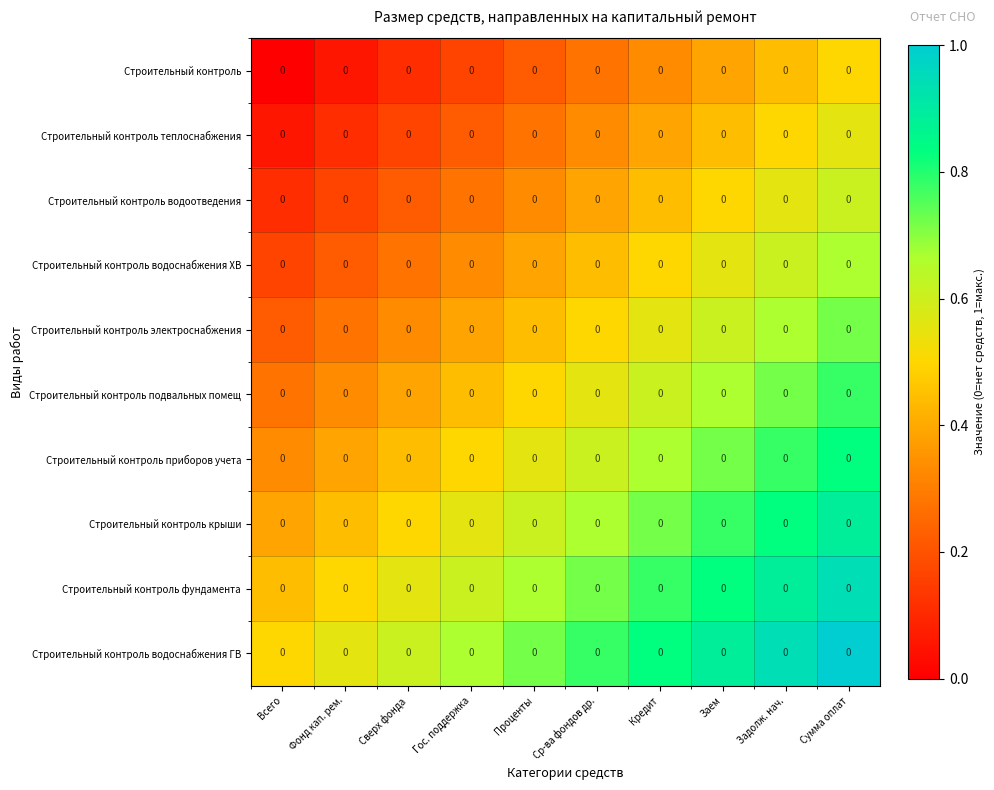

The value of Строительный контроль теплоснабжения at Задолж. нач. is 0.5. True or false?

True